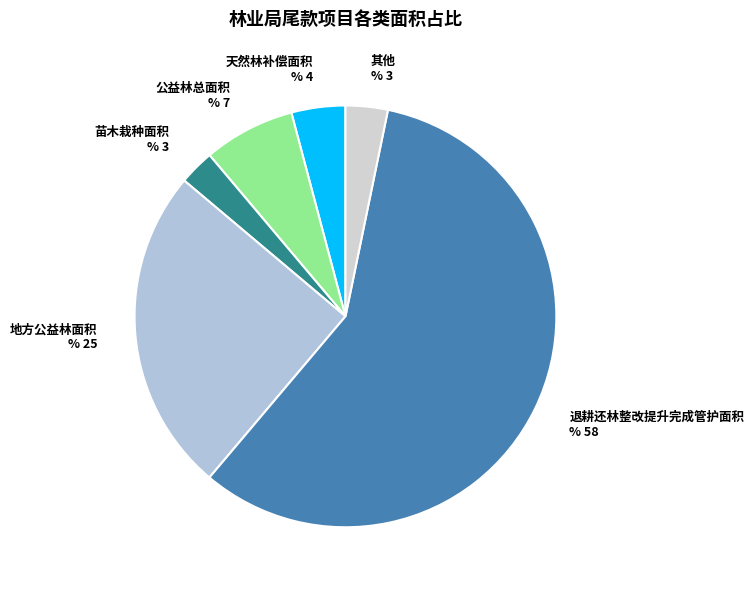

What is the smallest slice in the pie chart?

苗木栽种面积